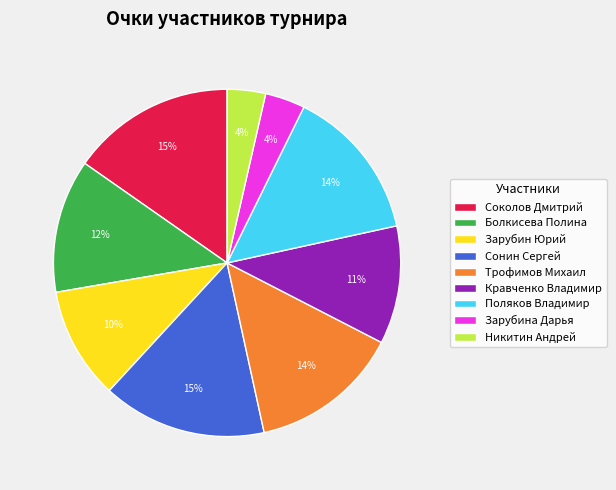

To the nearest percent, what is the combined percentage of Сонин Сергей and Трофимов Михаил?

29%